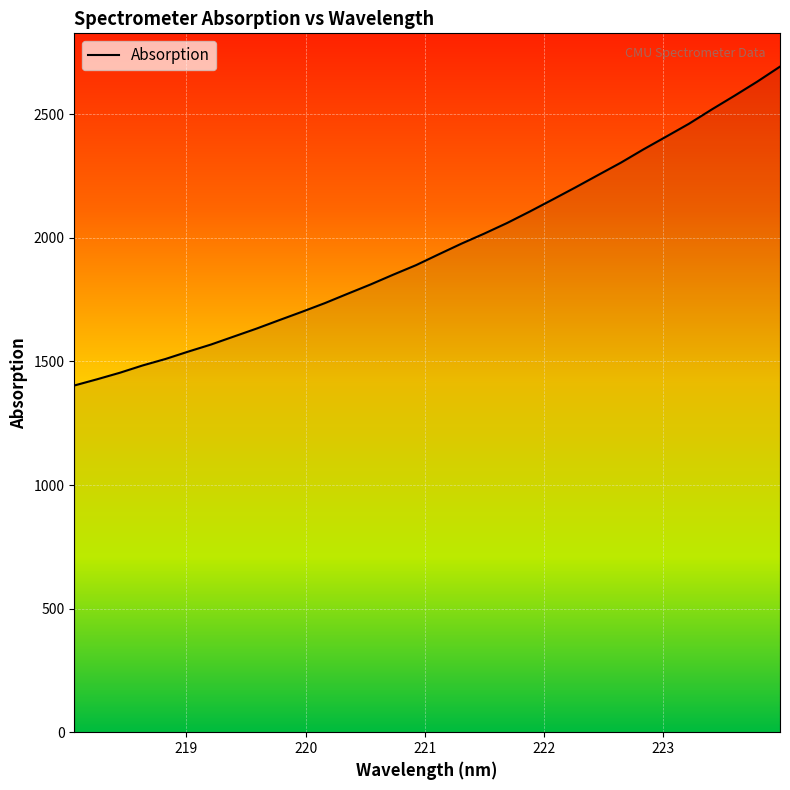

What is the smallest value displayed?

1402.8